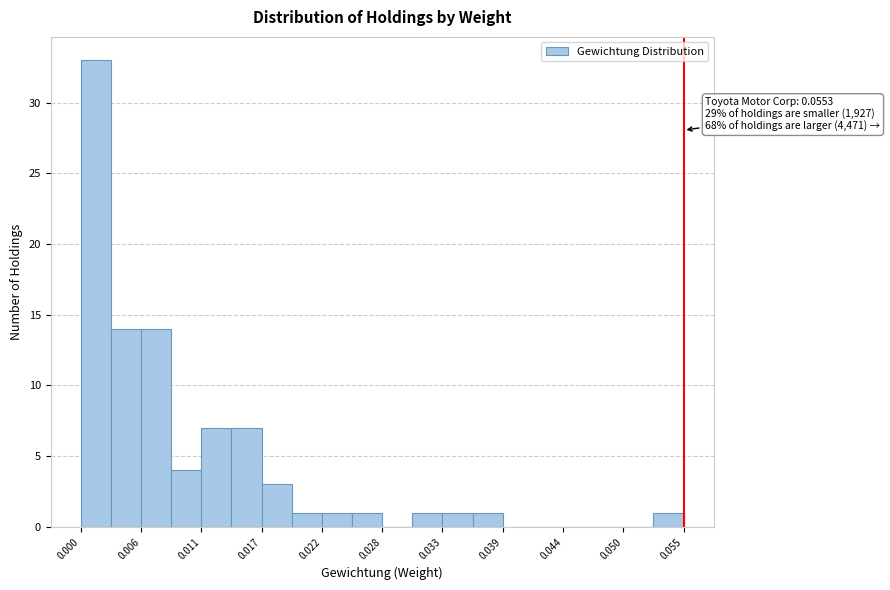

Read against the x-axis, roughly where is the centre of the tallest bar?

0.001